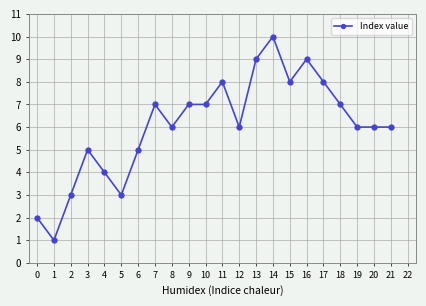

Read the value at 12.

6